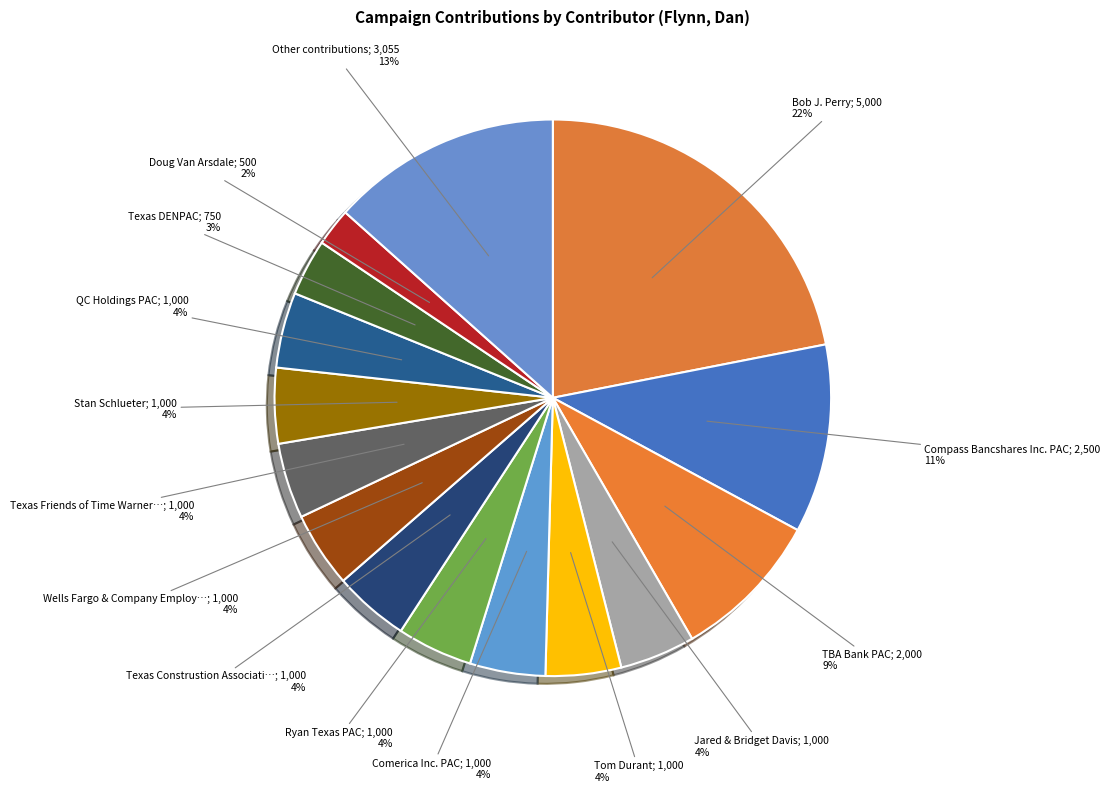

How many segments does this pie chart have?

15